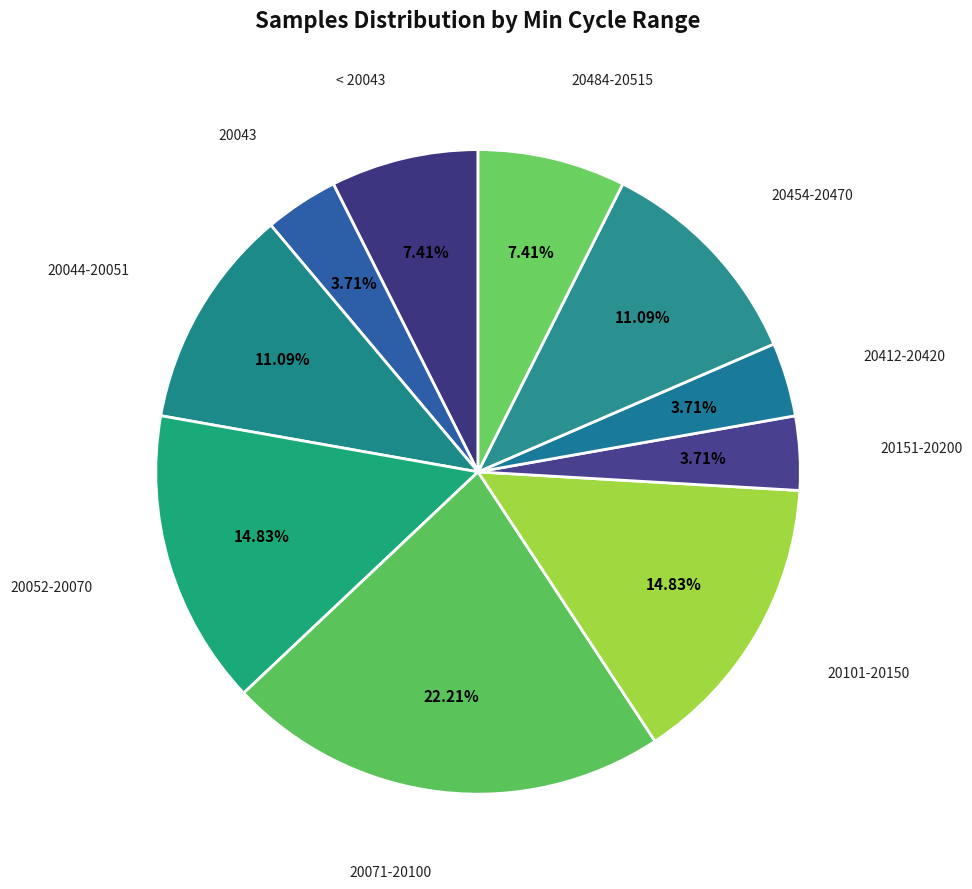

Is the sum of 20101-20150 and 20454-20470 greater than half?

No